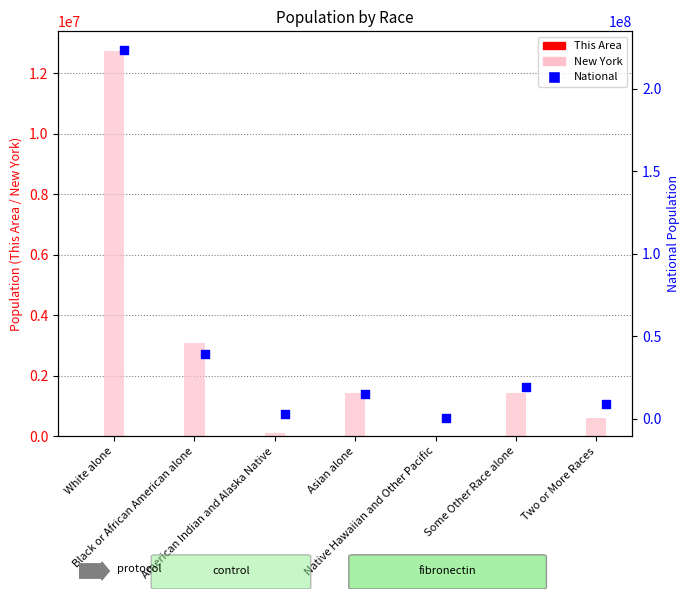

Which series has the largest total across all categories?

National